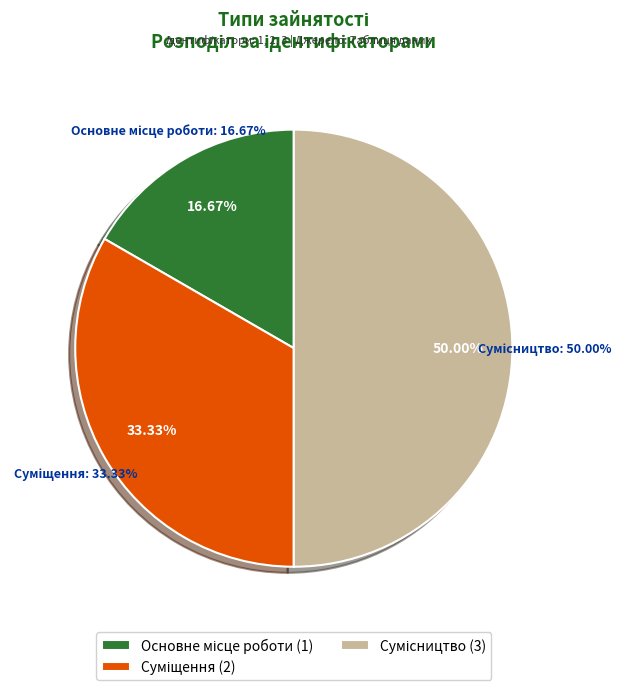

How much of the chart is everything except Сумісництво?

50.0%